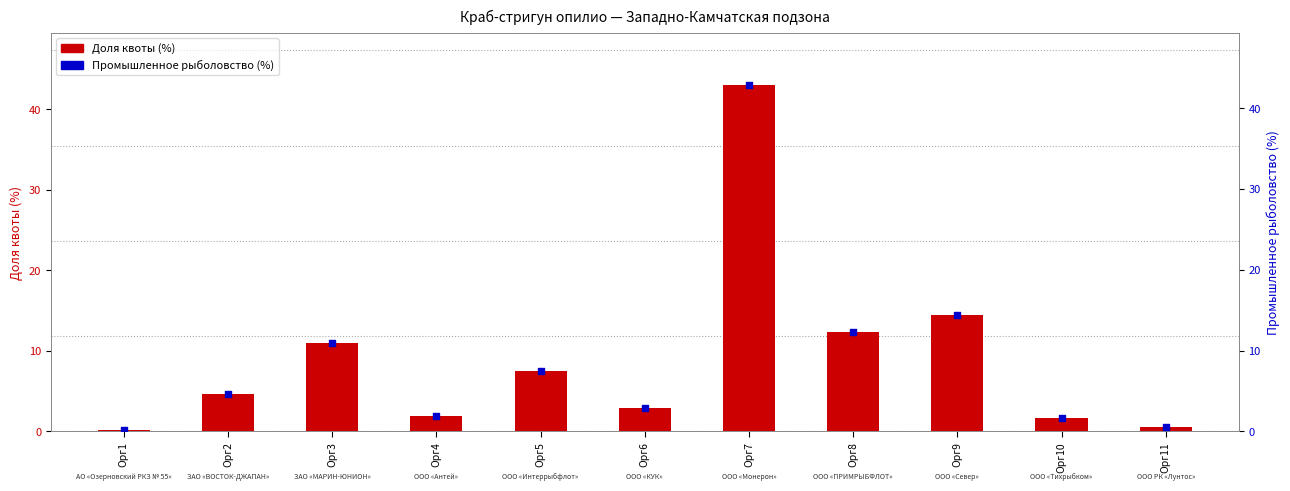

Which series reaches the maximum Y coordinate?

Доля квоты (%)